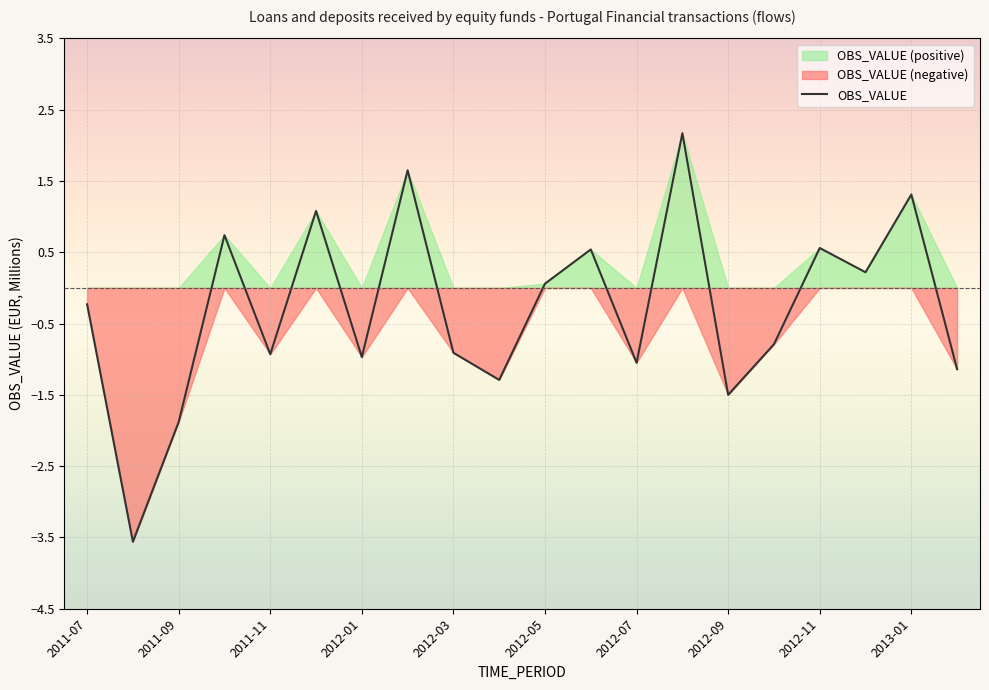

What is the average value?

-0.3